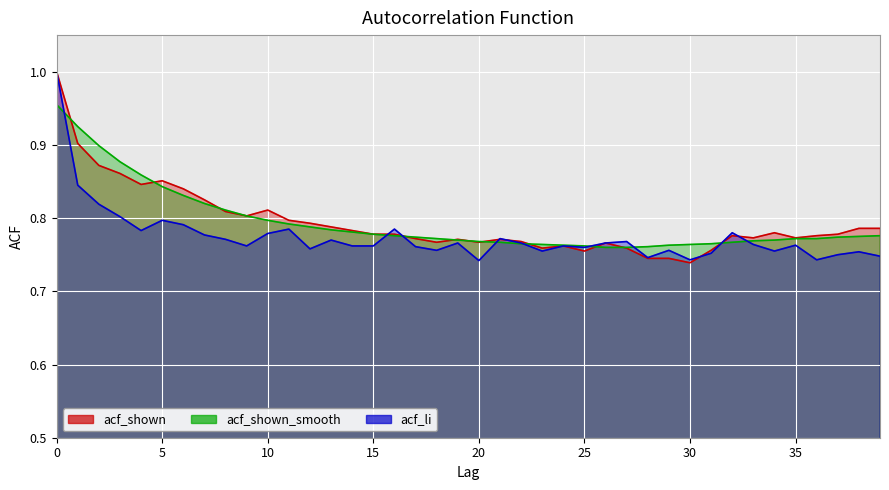

How many lines are shown in the chart?

3